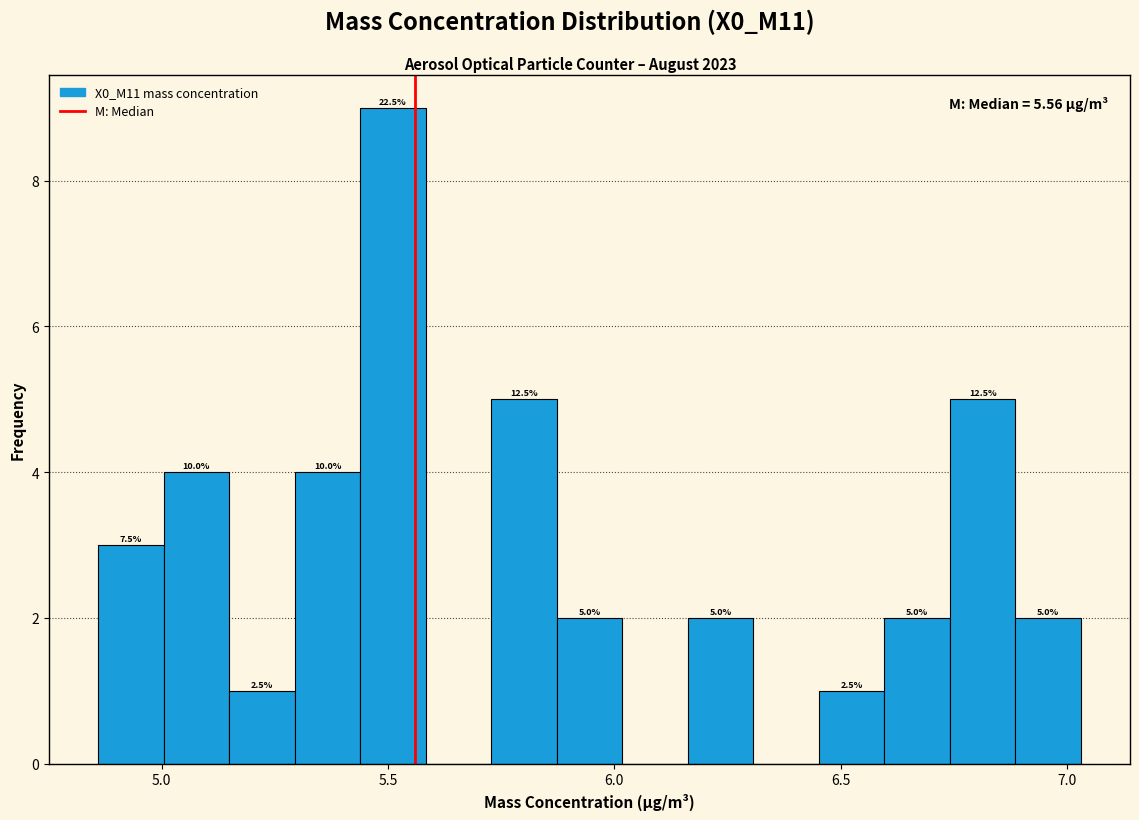

Around what value on the x-axis is the tallest bar? Give the approximate position of its centre, as read against the axis.

5.50